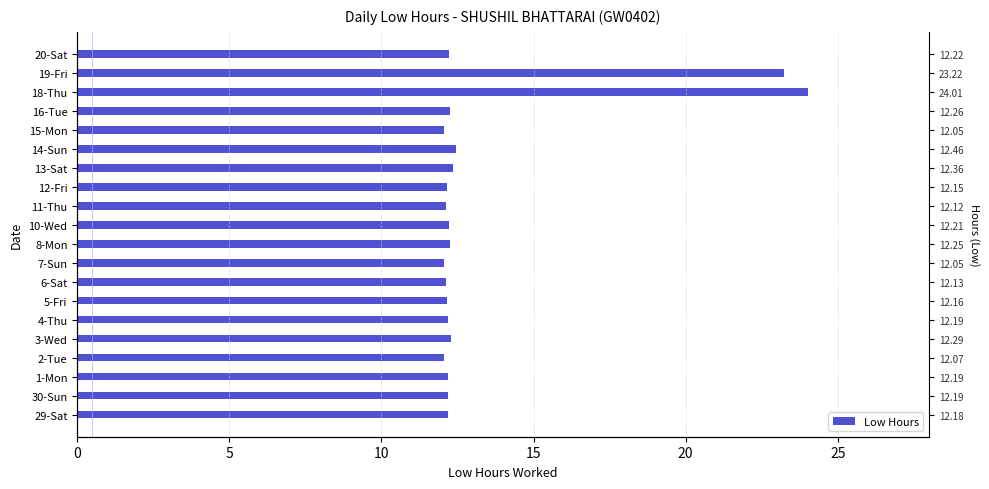

Reading left to right, what are all the values shown in this chart?

12.2	12.2	12.2	12.1	12.3	12.2	12.2	12.1	12.1	12.2	12.2	12.1	12.2	12.4	12.5	12.1	12.3	24.0	23.2	12.2